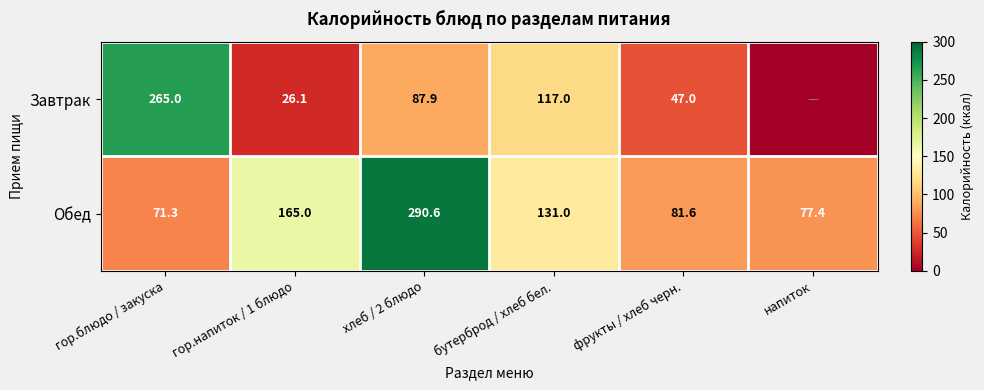

The Обед series shows 165.0 at гор.напиток / 1 блюдо. True or false?

True